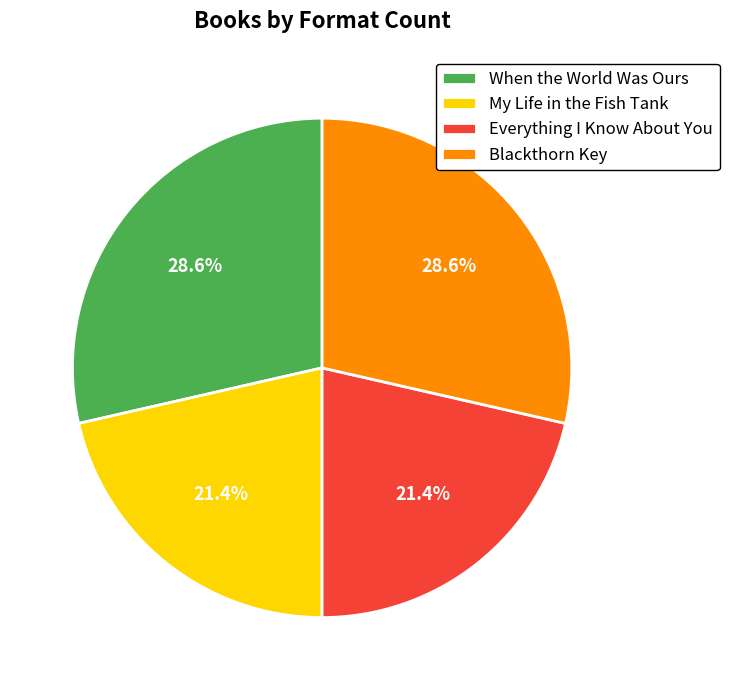

To the nearest percent, what percentage of the pie is Blackthorn Key?

29%